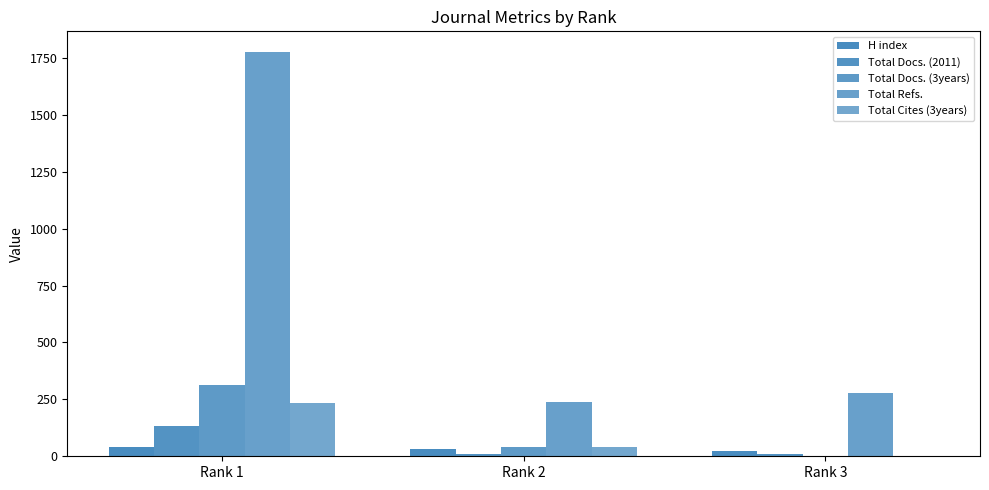

How many series are shown in this chart?

5